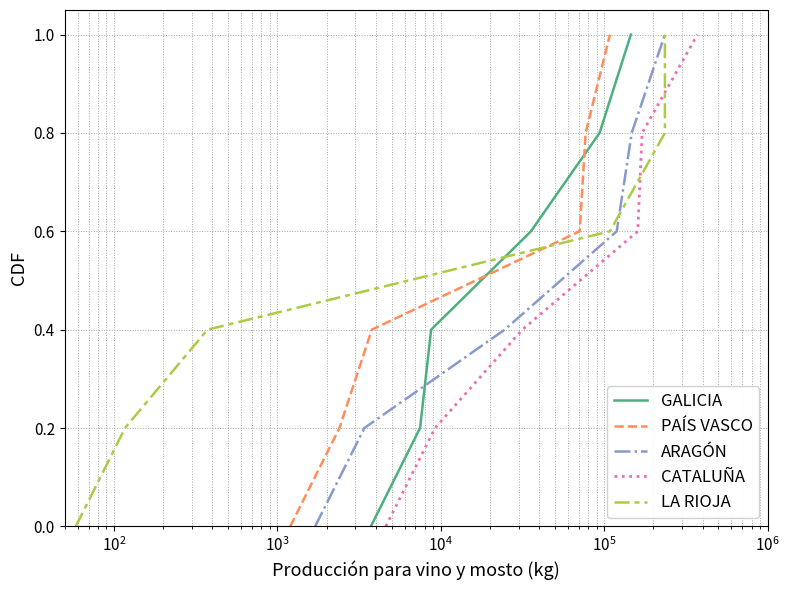

List the series in order of their peak value, lowest first.

GALICIA, PAÍS VASCO, ARAGÓN, CATALUÑA, LA RIOJA